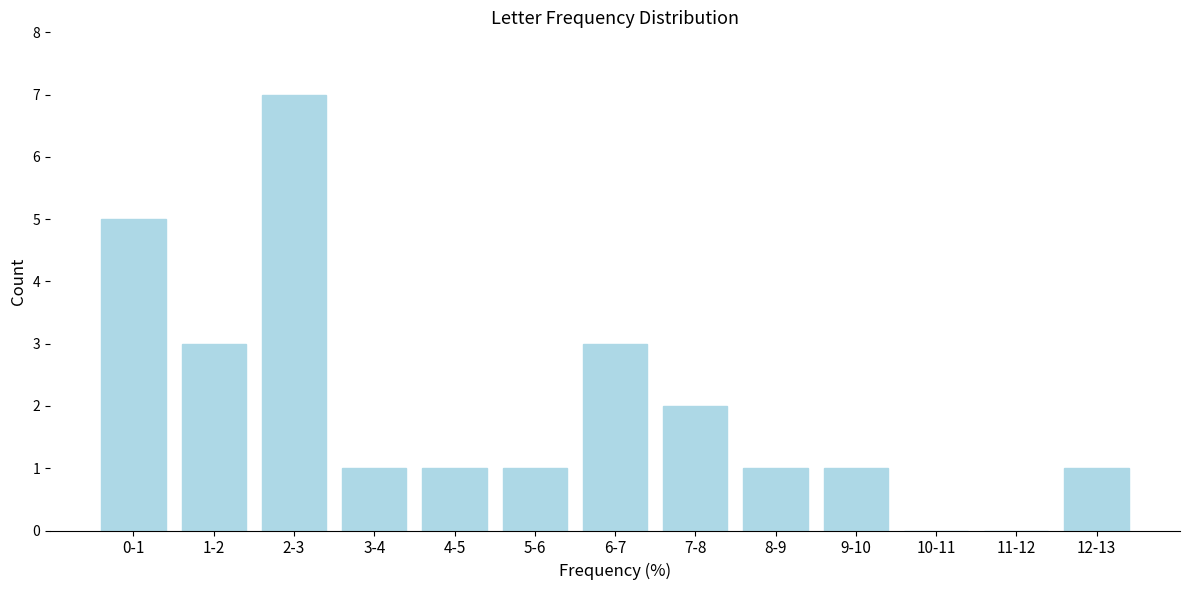

Reading right to left, what are all the values shown in this chart?

12-13=1	11-12=0	10-11=0	9-10=1	8-9=1	7-8=2	6-7=3	5-6=1	4-5=1	3-4=1	2-3=7	1-2=3	0-1=5